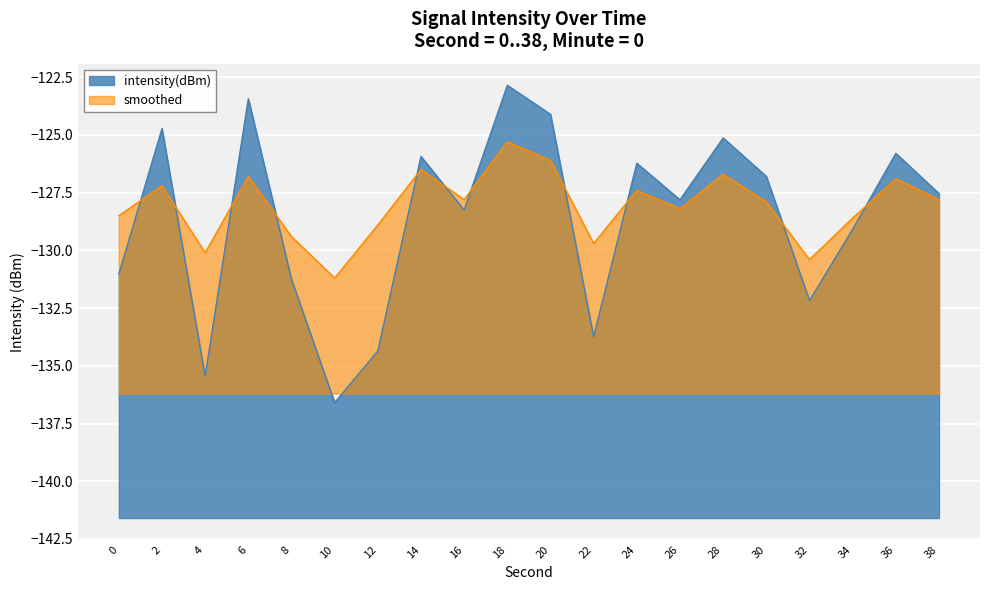

How many lines are shown in the chart?

2